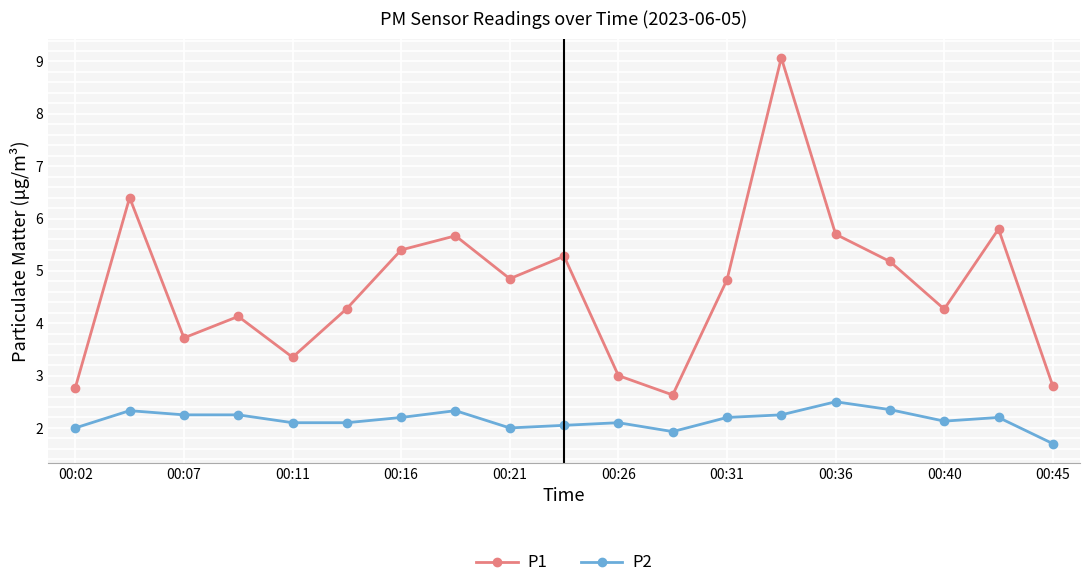

What is the greatest value displayed?

9.1